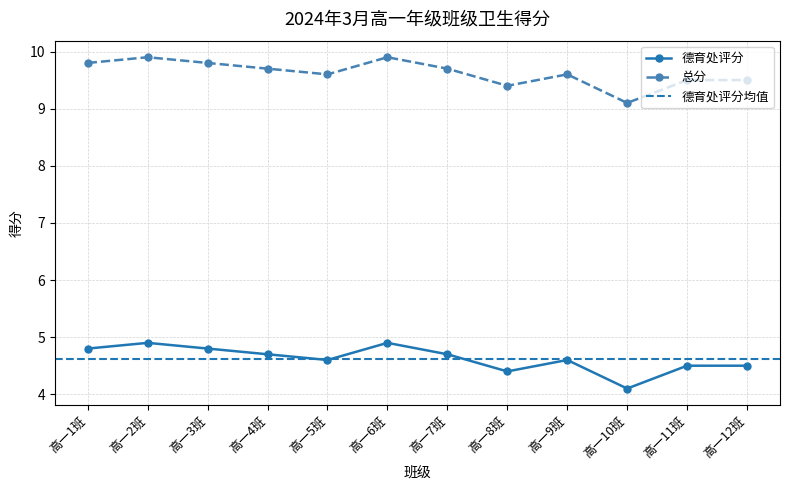

At how many categories does at least one series exceed 7?

12